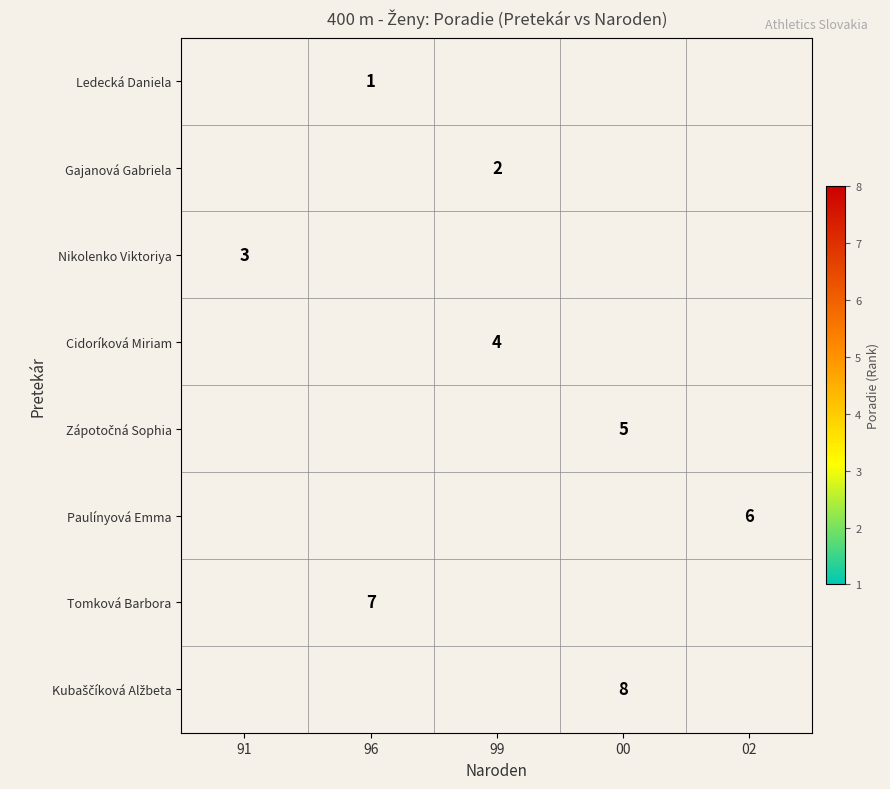

Is the value of Paulínyová Emma at 02 greater than the value of Ledecká Daniela at 96?

Yes